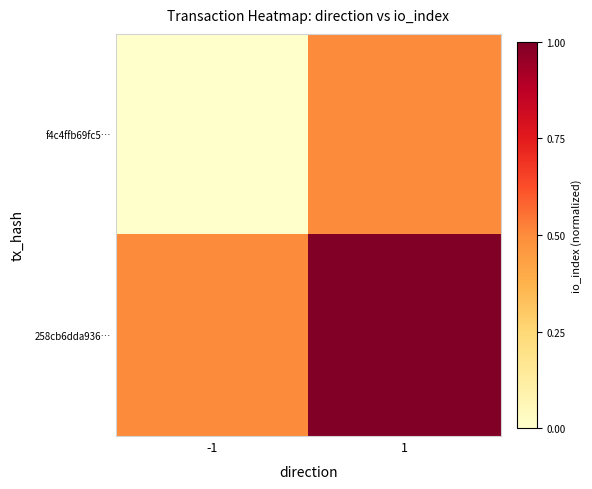

Rank the series by their average value, from lowest to highest.

f4c4ffb69fc5…, 258cb6dda936…